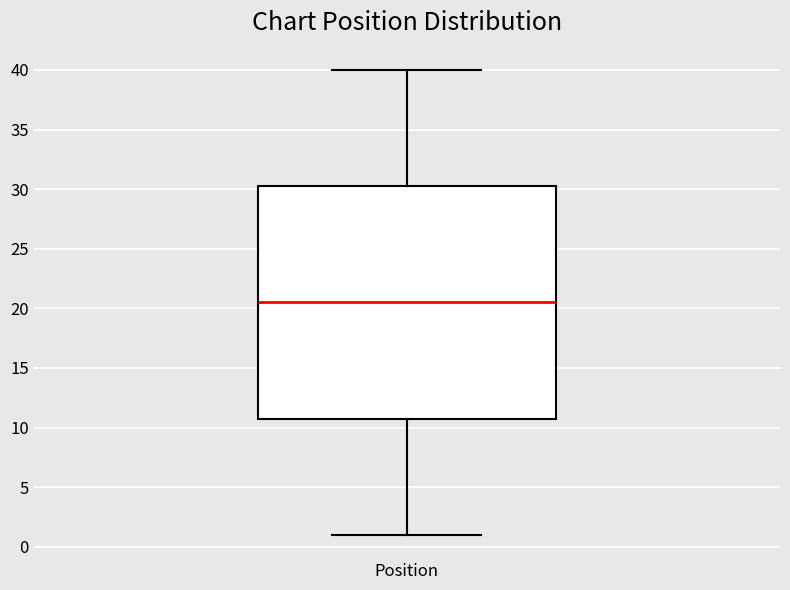

Read this box plot against the y-axis: the position of the median line, the range covered by the box, and the ends of both whiskers. The values are not printed on the chart, so give them approximately, as read against the axis.

median 20.5, box 11.0 to 30.5, whiskers 1.0 to 40.0